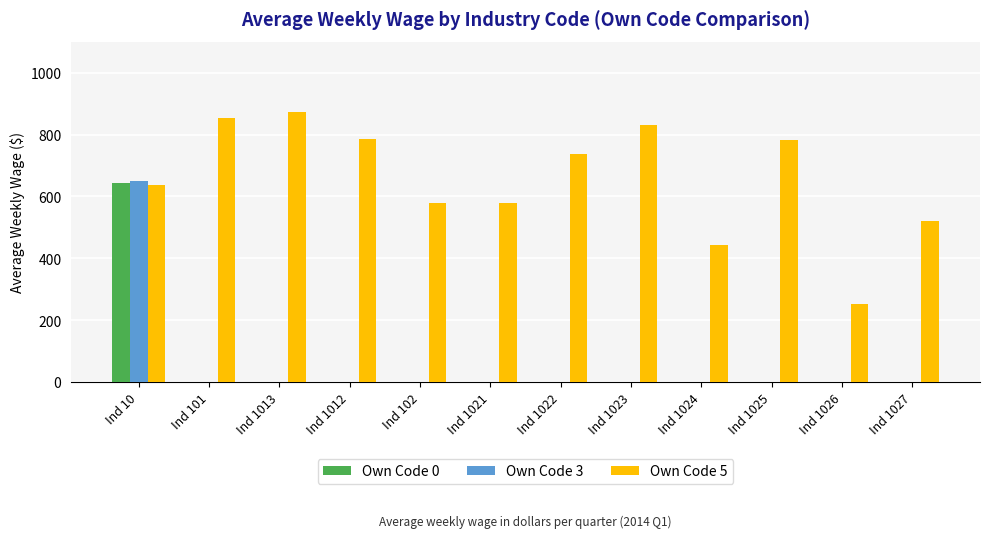

What is the sum of all Own Code 0 values?

644